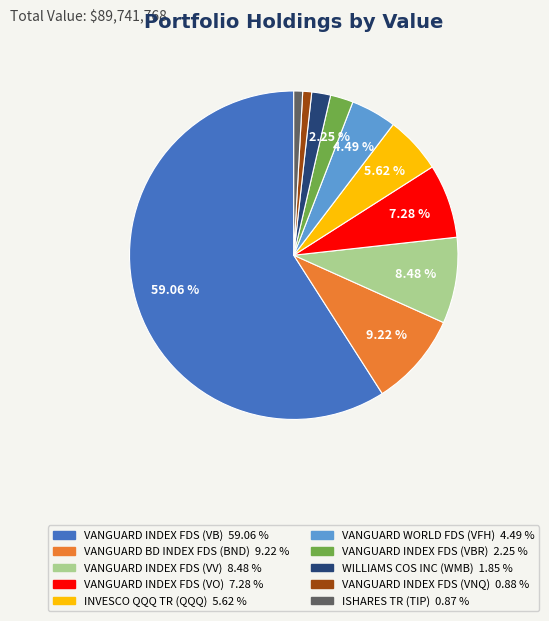

How many segments does this pie chart have?

10